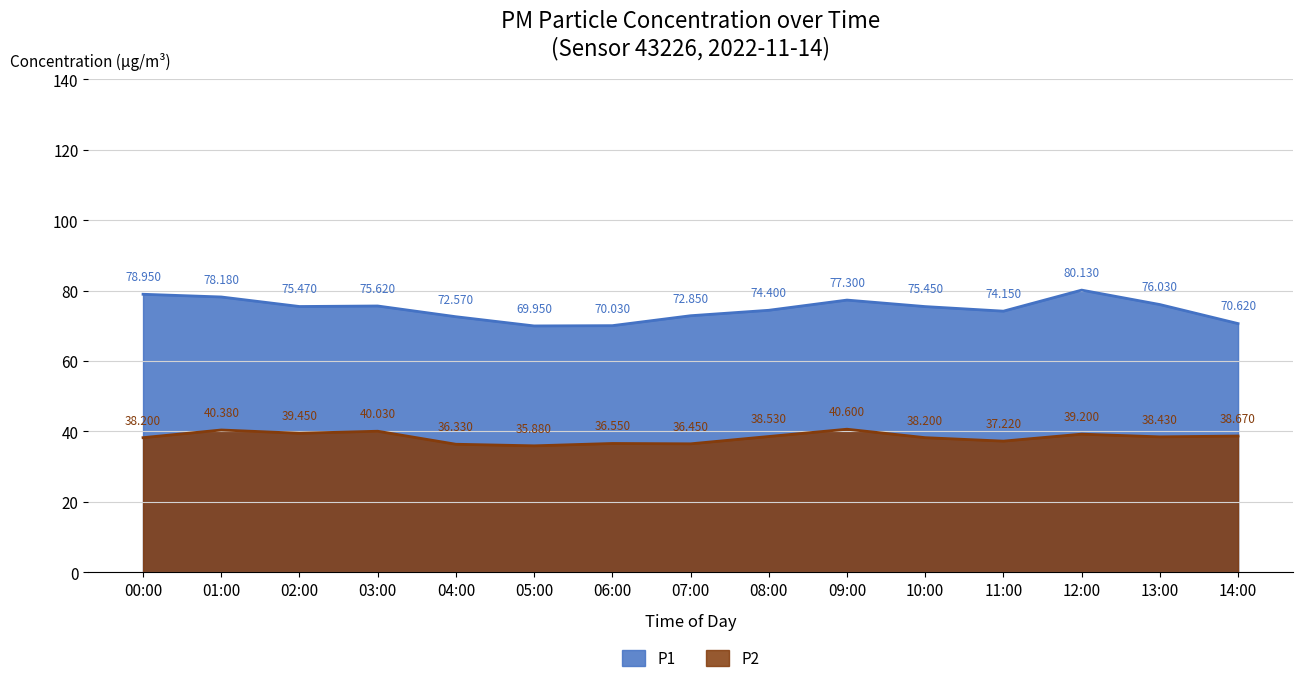

True or false: P2 and P1 intersect in this chart.

False